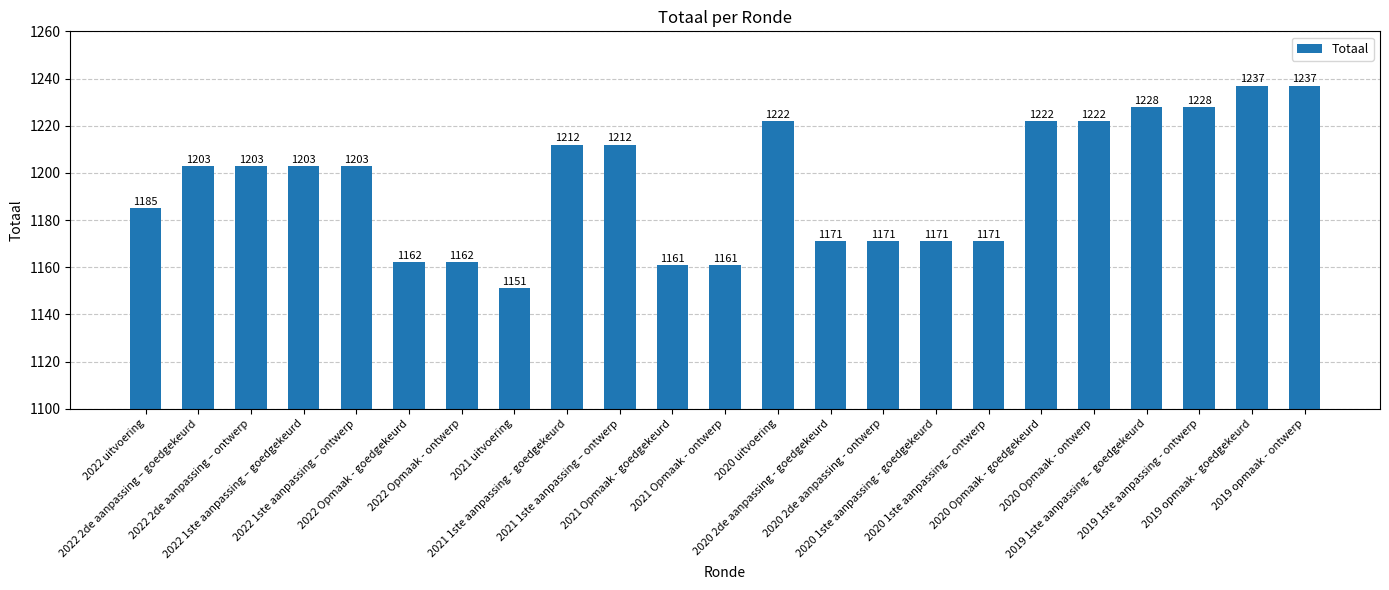

How many bars are there in total?

23